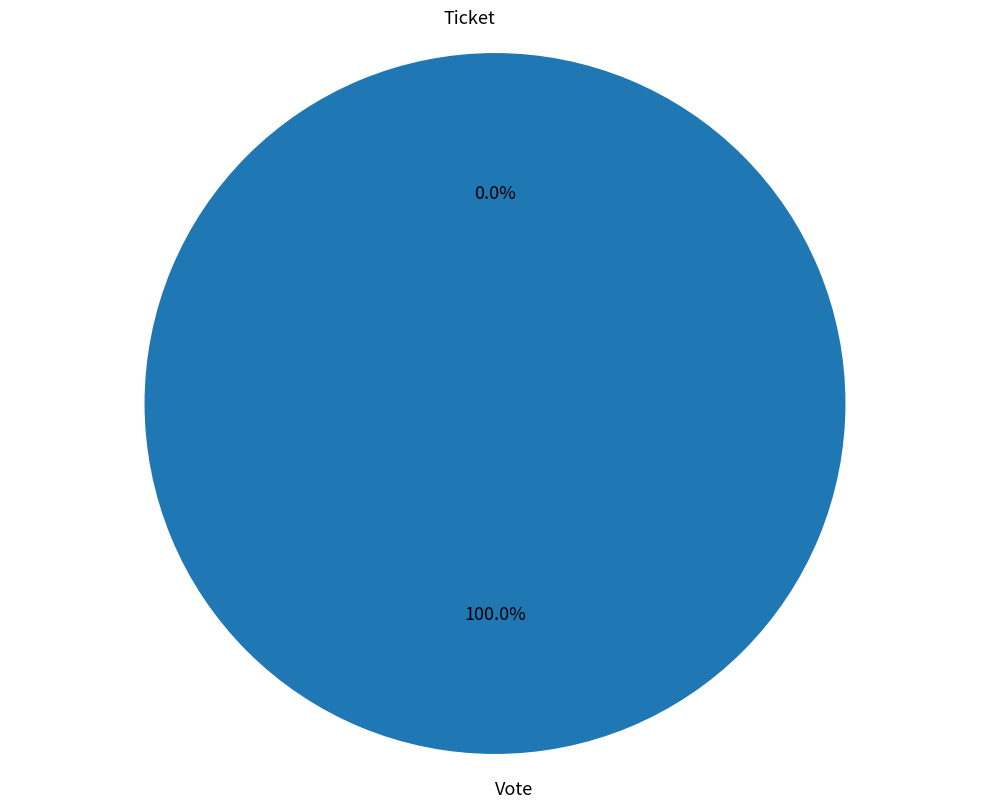

How much of the chart is everything except Ticket?

100.0%